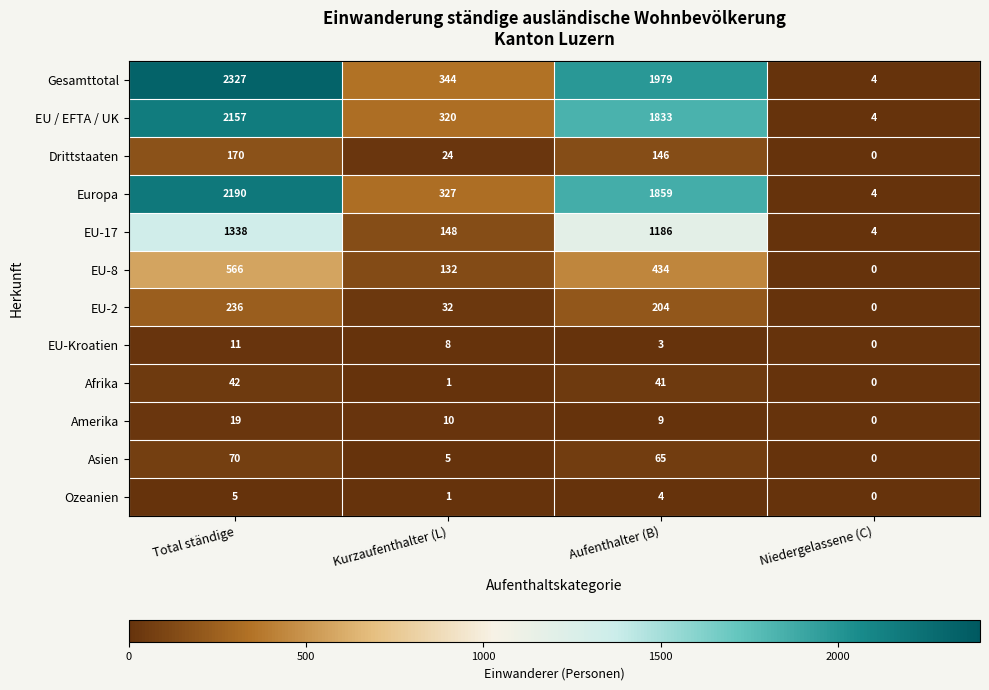

At which category is the sum across all series the highest?

Total ständige